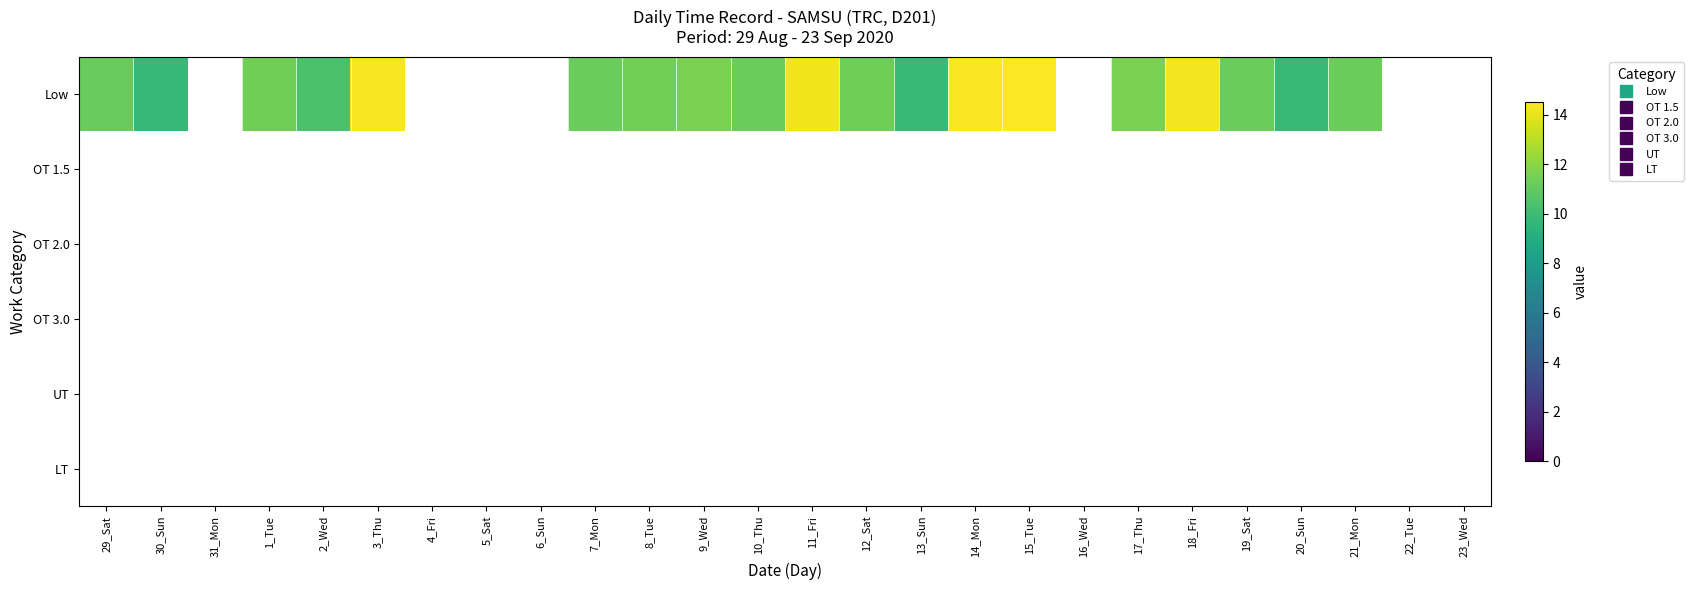

How many categories are shown in the chart?

26